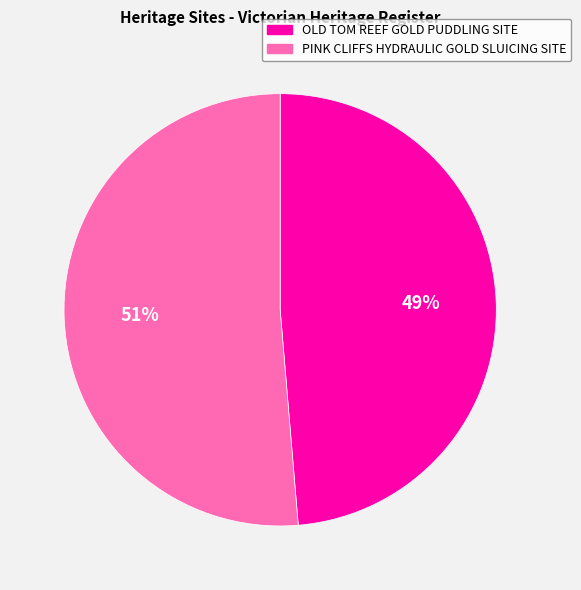

Between PINK CLIFFS HYDRAULIC GOLD SLUICING SITE and OLD TOM REEF GOLD PUDDLING SITE, which is larger?

PINK CLIFFS HYDRAULIC GOLD SLUICING SITE